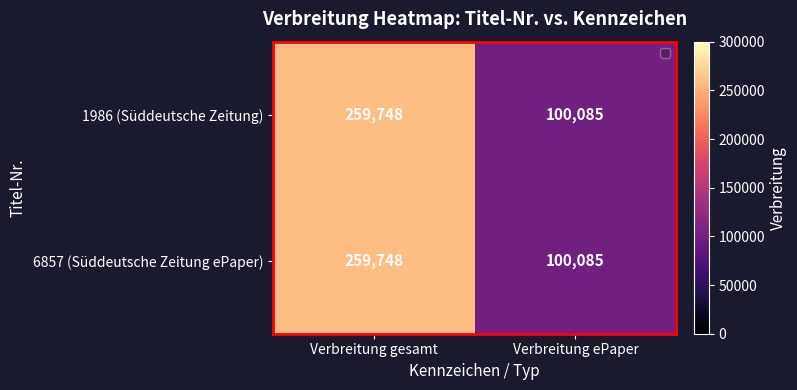

What is the difference between the maximum and minimum values in the 6857 (Süddeutsche Zeitung ePaper) series?

159663